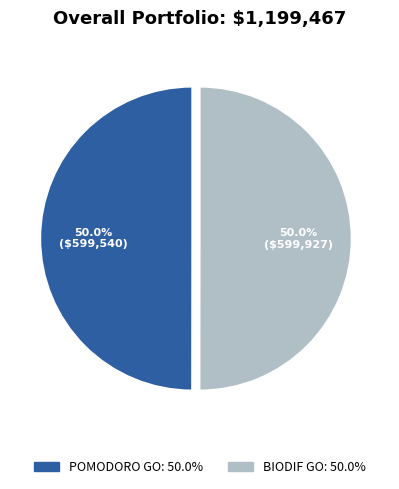

Count the number of slices in the pie.

2